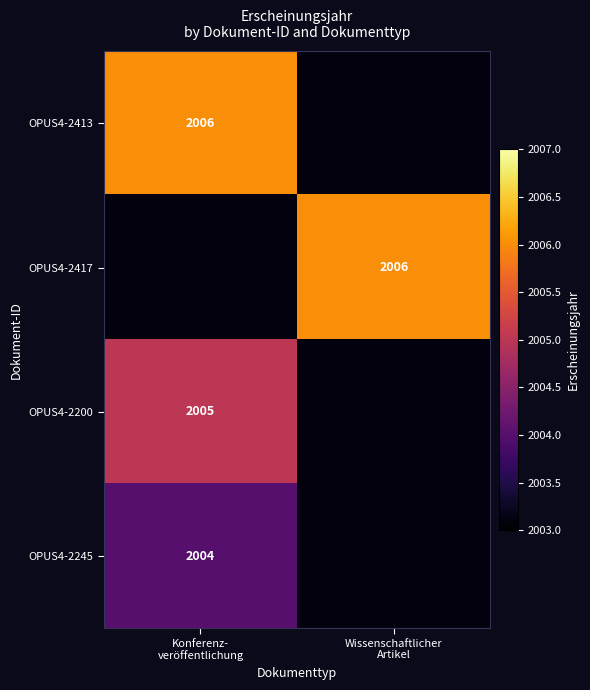

How many positive values does the OPUS4-2245 series have?

1